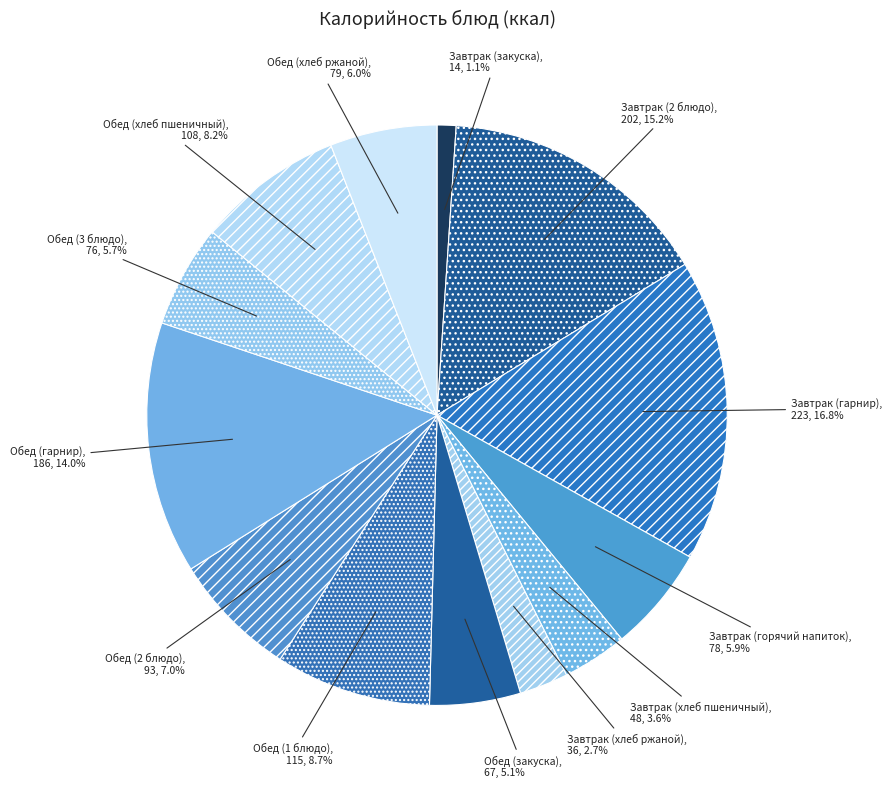

What is the largest slice in the pie chart?

Завтрак (гарнир)